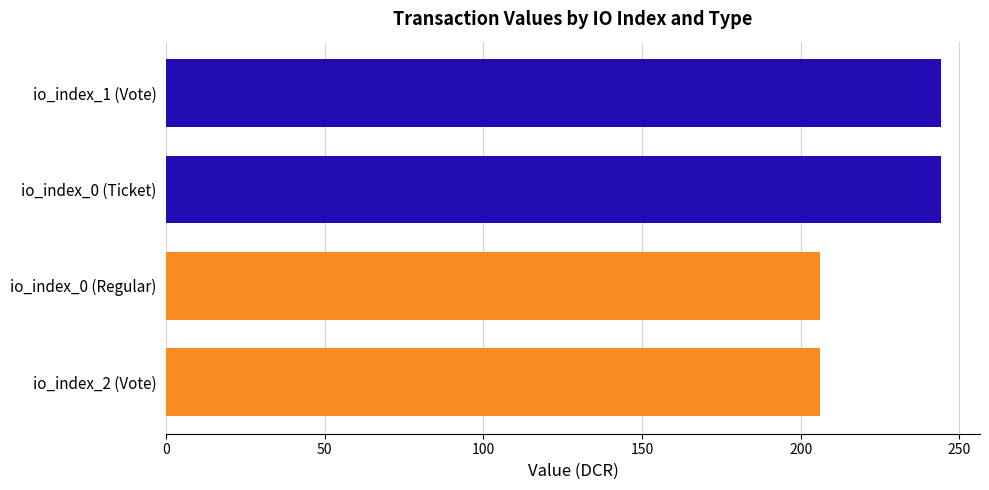

The chart shows a value of 289.7 at io_index_0 (Regular). True or false?

False